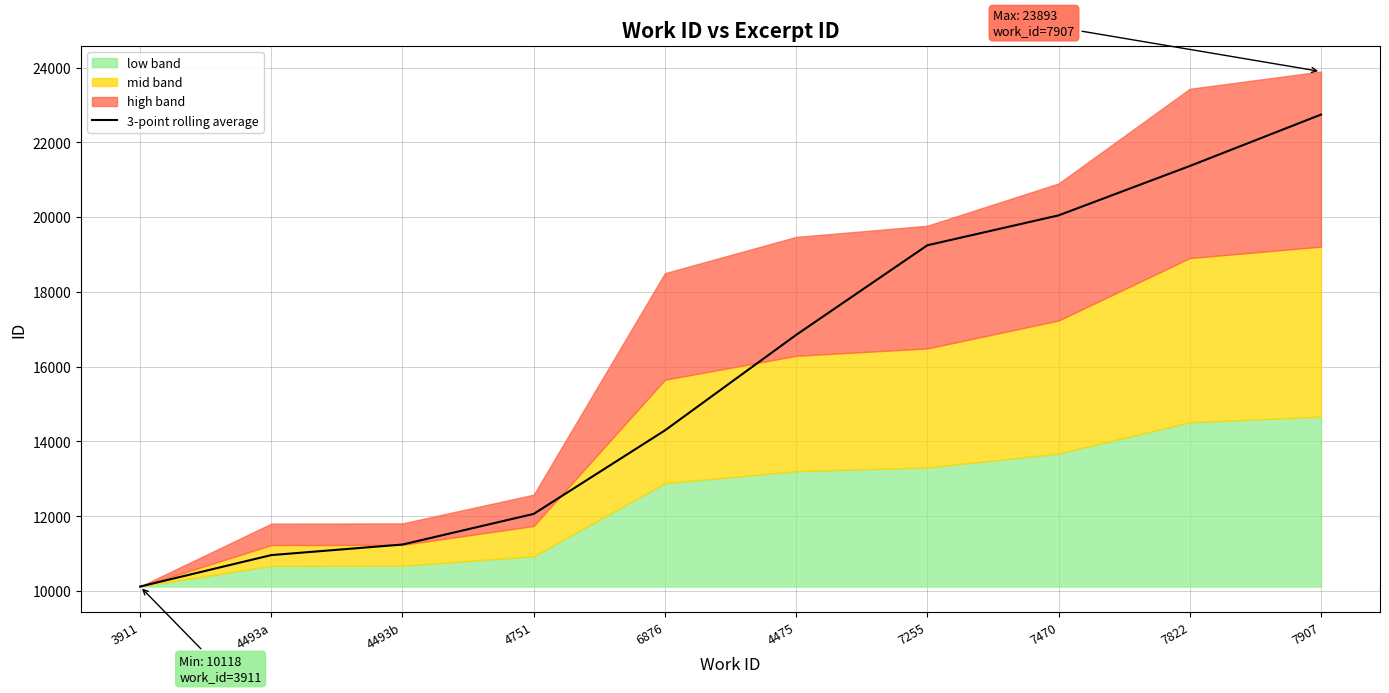

Approximately how many times larger is the value at 7822 compared to 7255?

1.1